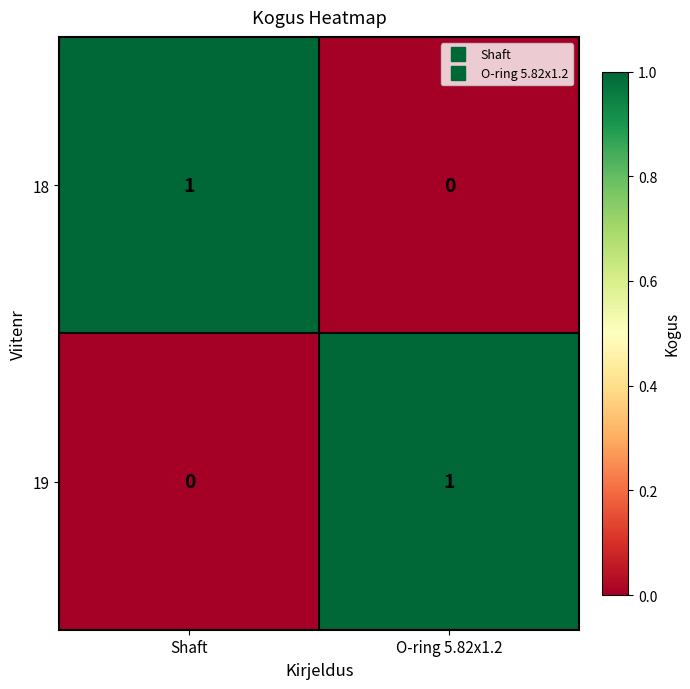

Reading right to left, extract all data points from this chart.

18: O-ring 5.82x1.2=0	Shaft=1
19: O-ring 5.82x1.2=1	Shaft=0